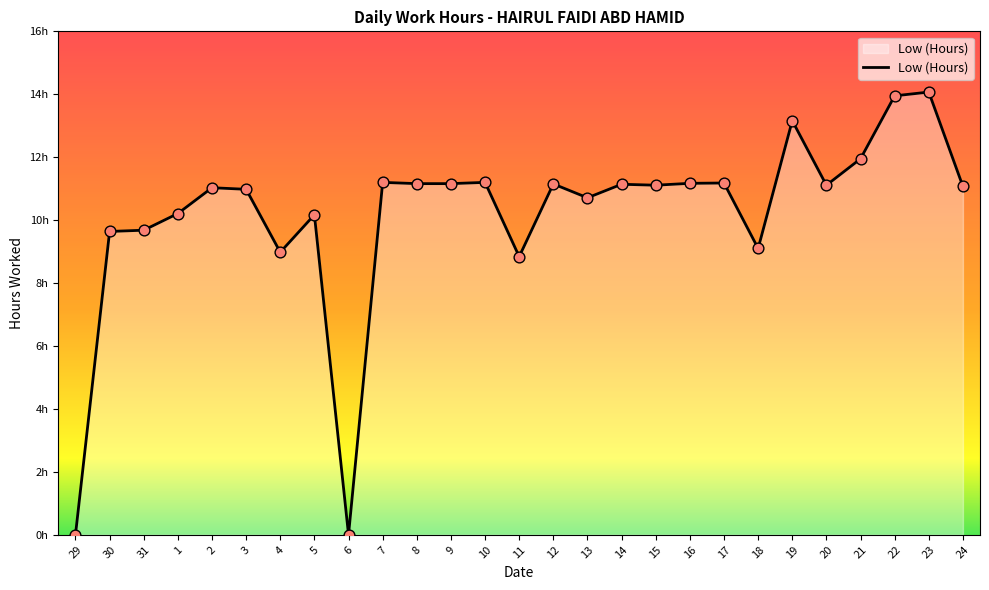

What is the change in value from 6 to 17?

+11.2